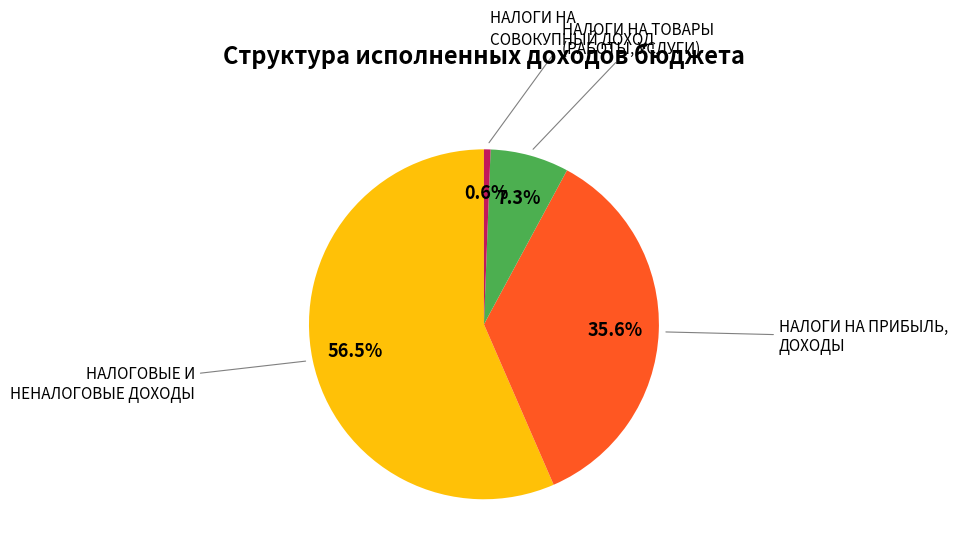

How many slices are in this pie chart?

4